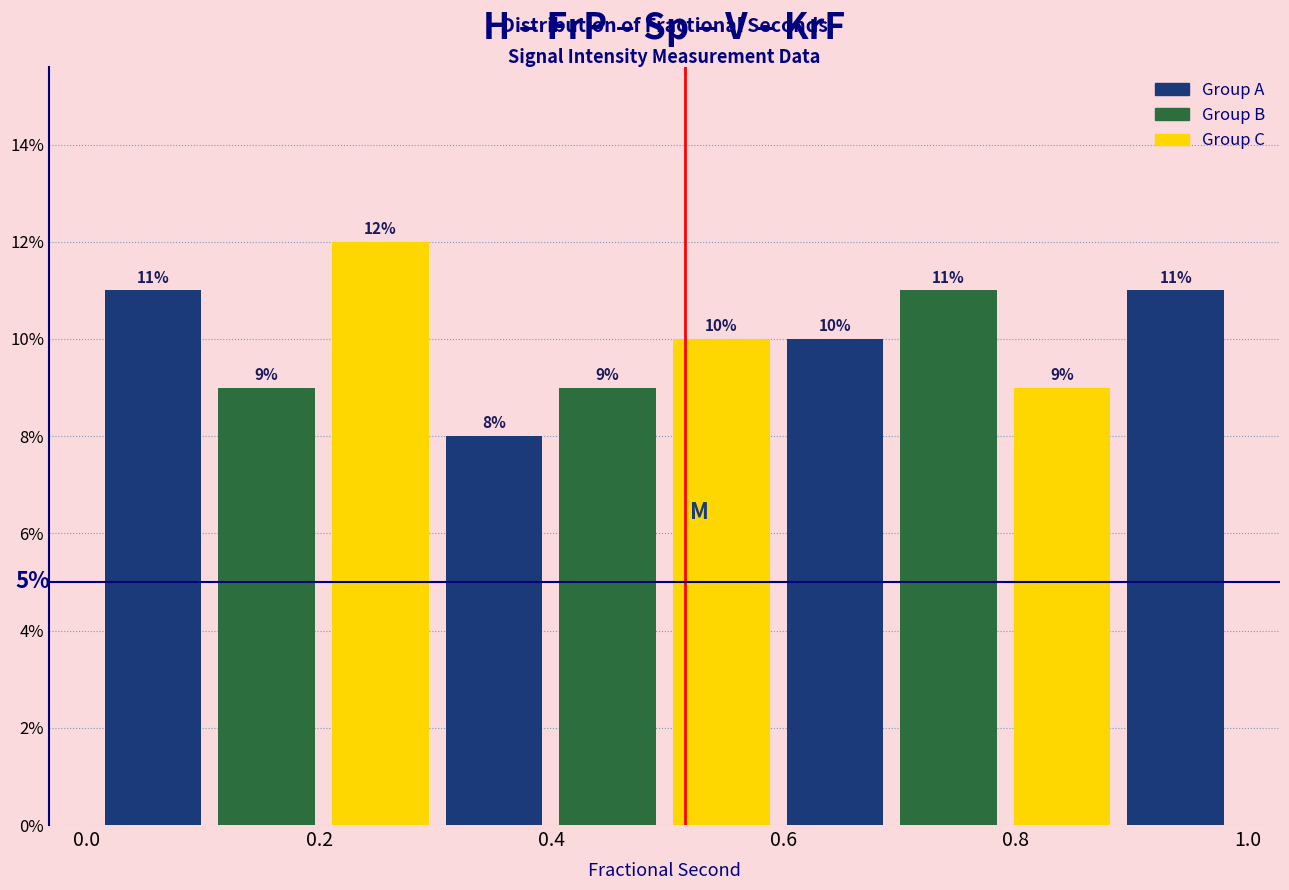

What is the height of the bar covering 0.88 to 0.98 on the x-axis? The bar edges are not printed on the chart, so give them approximately, as read against the axis.

11